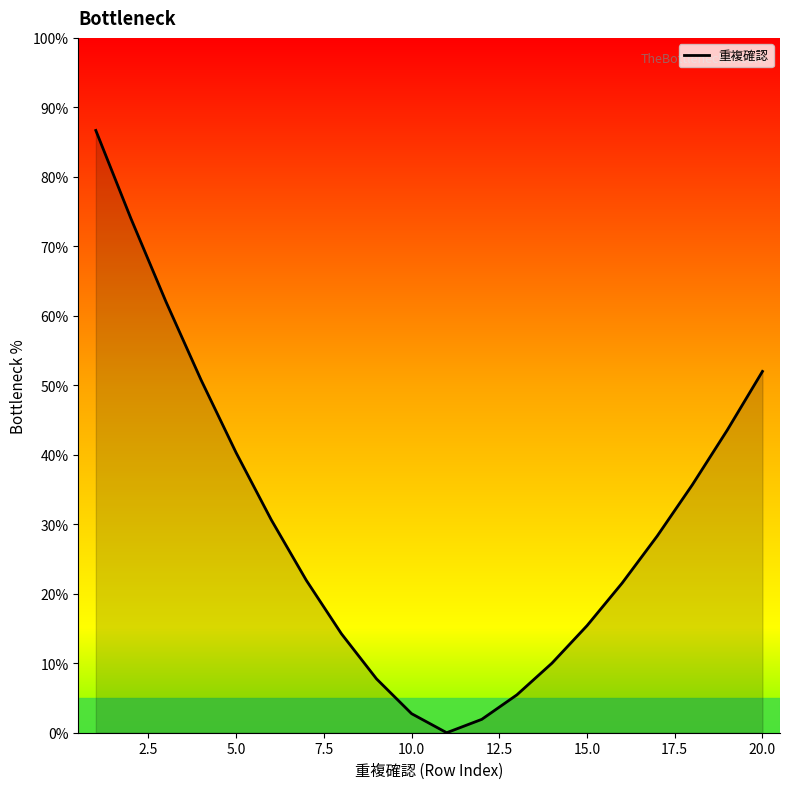

What is the maximum value shown in the chart?

86.7